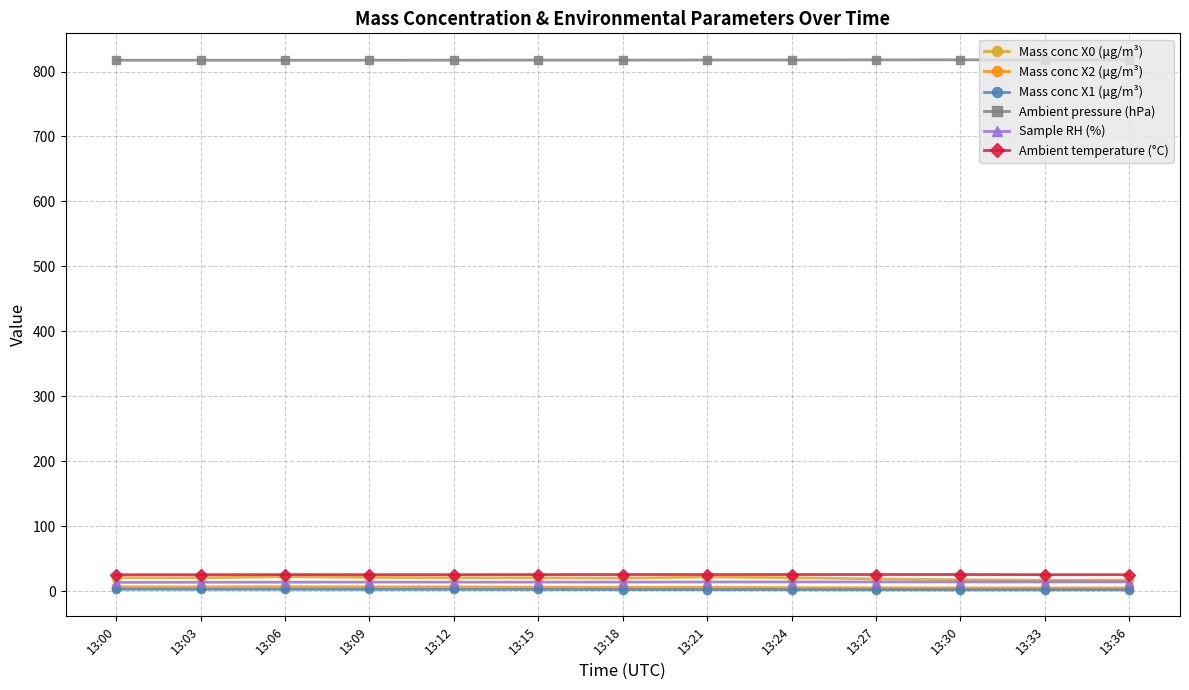

What is the lowest value of the Ambient temperature (°C) series?

25.3